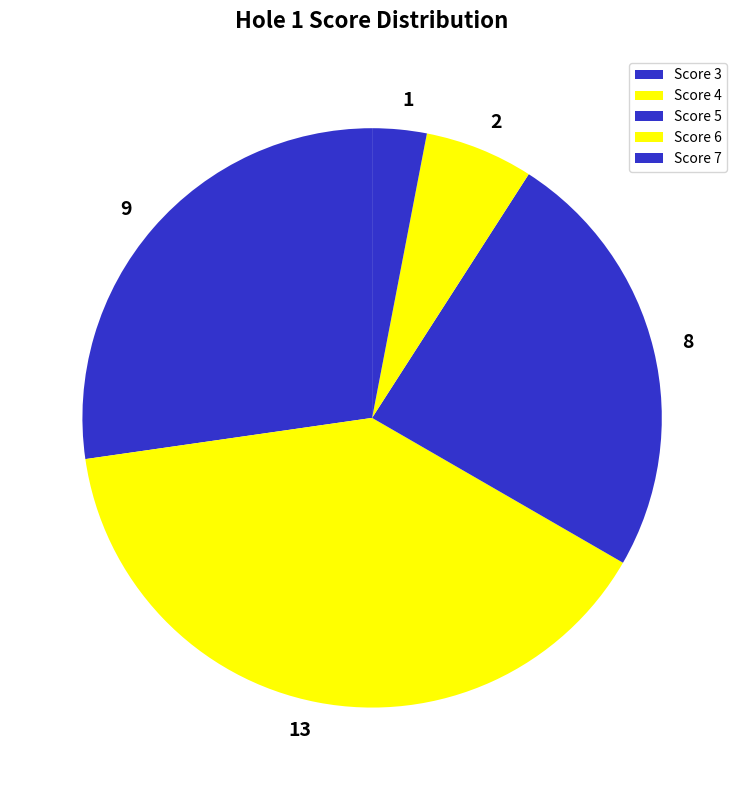

Count the number of slices in the pie.

5